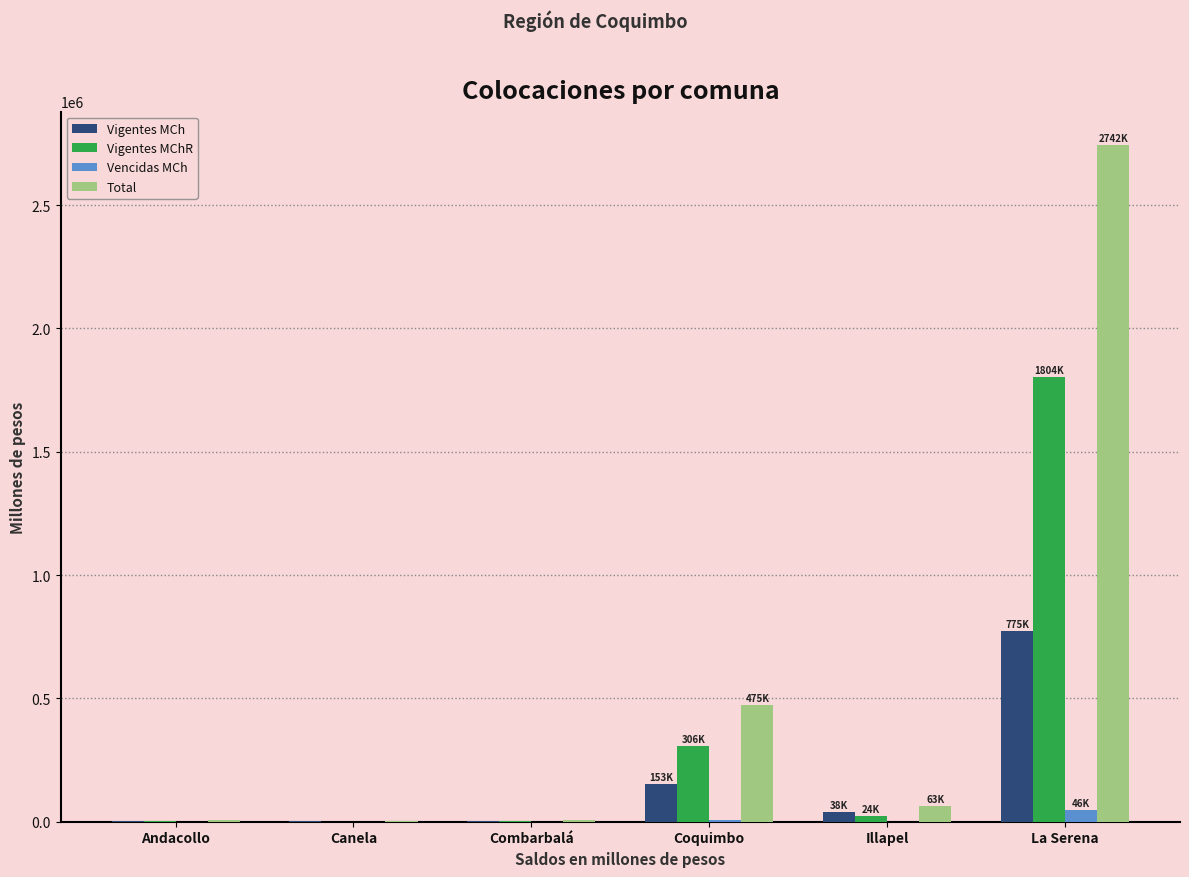

At which category is the sum across all series the highest?

La Serena